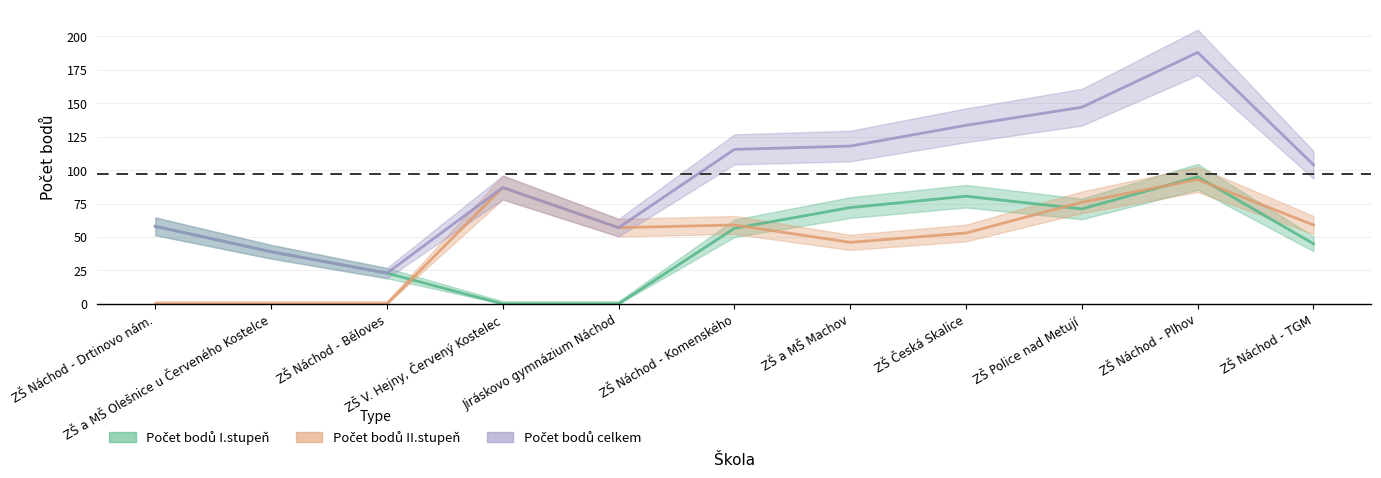

The value of Počet bodů II.stupeň at Jiráskovo gymnázium Náchod is 57.0. True or false?

True